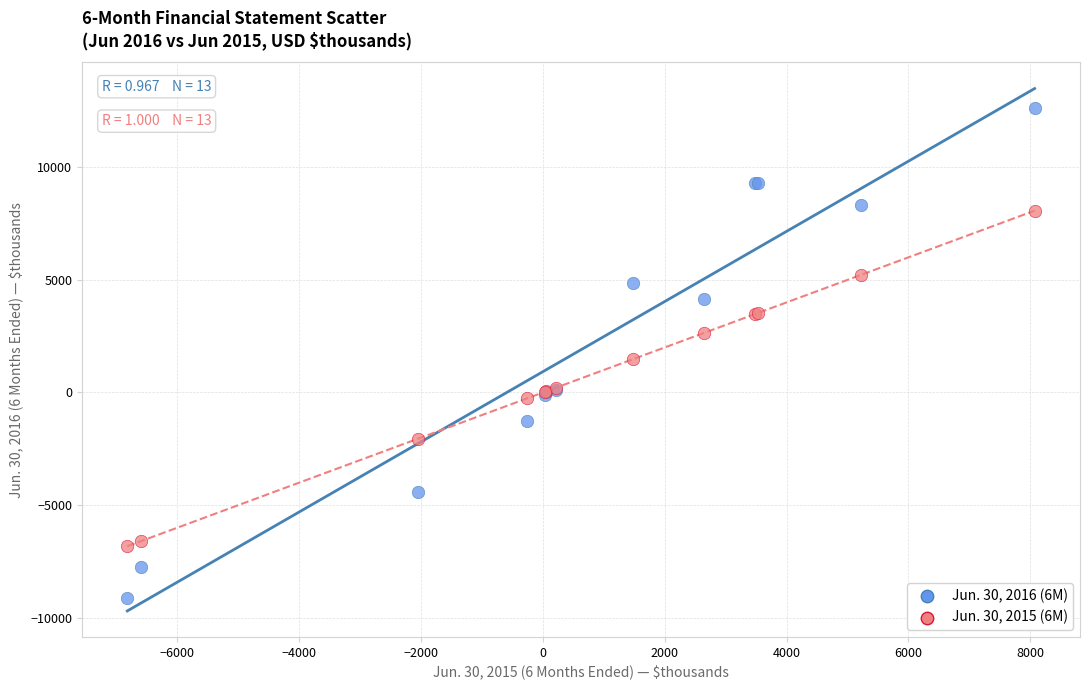

Across all series, what Y value is closest to 1747?

1473